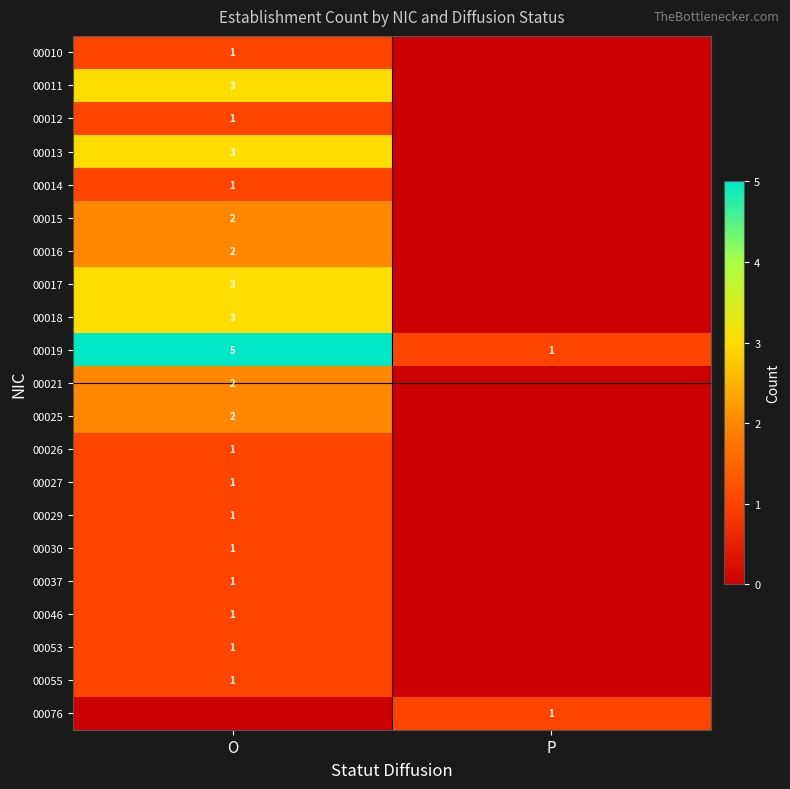

At how many categories does at least one series exceed 4?

1